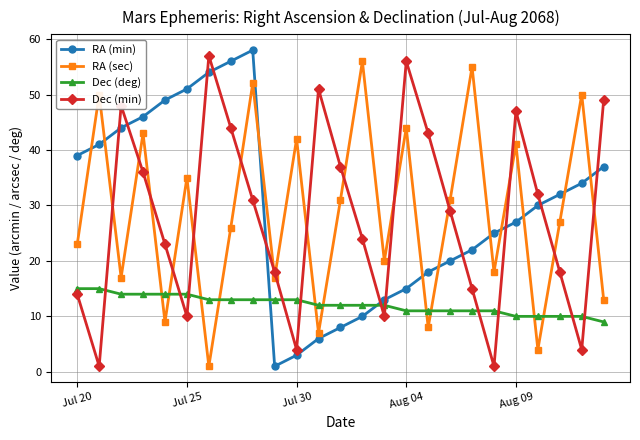

How many interior local peaks does the RA (min) series have?

1